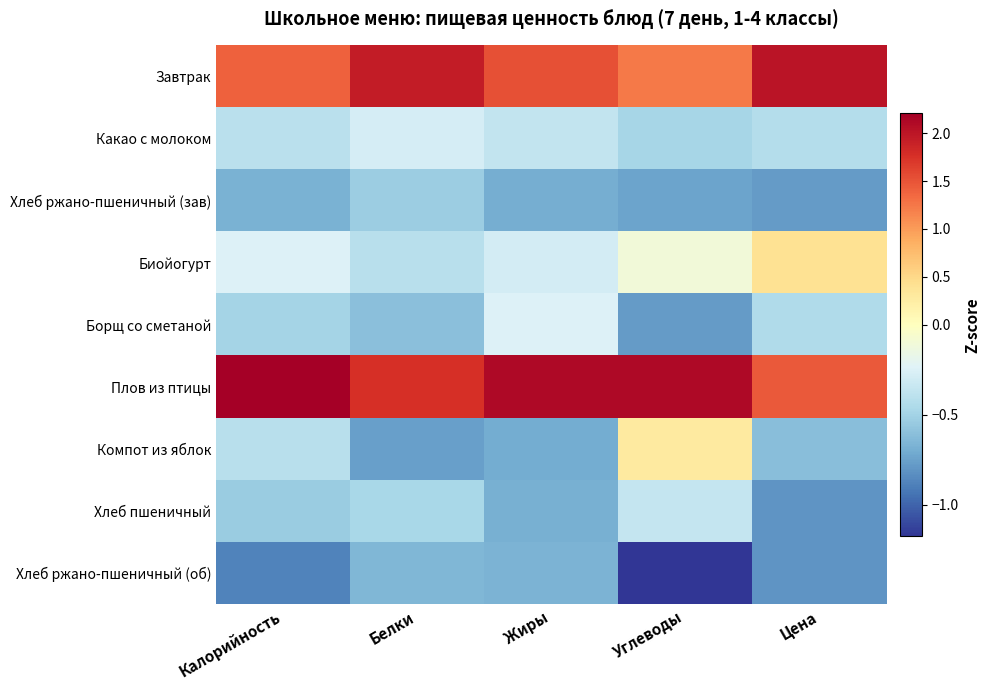

Count the number of categories in the chart.

5